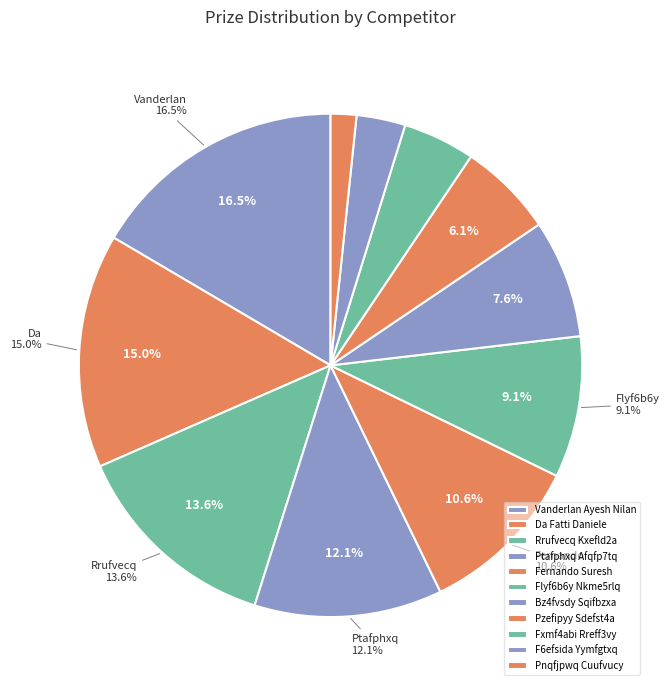

Approximately how many times larger is the value at Vanderlan Ayesh Nilan compared to Fxmf4abi Rreff3vy?

3.6